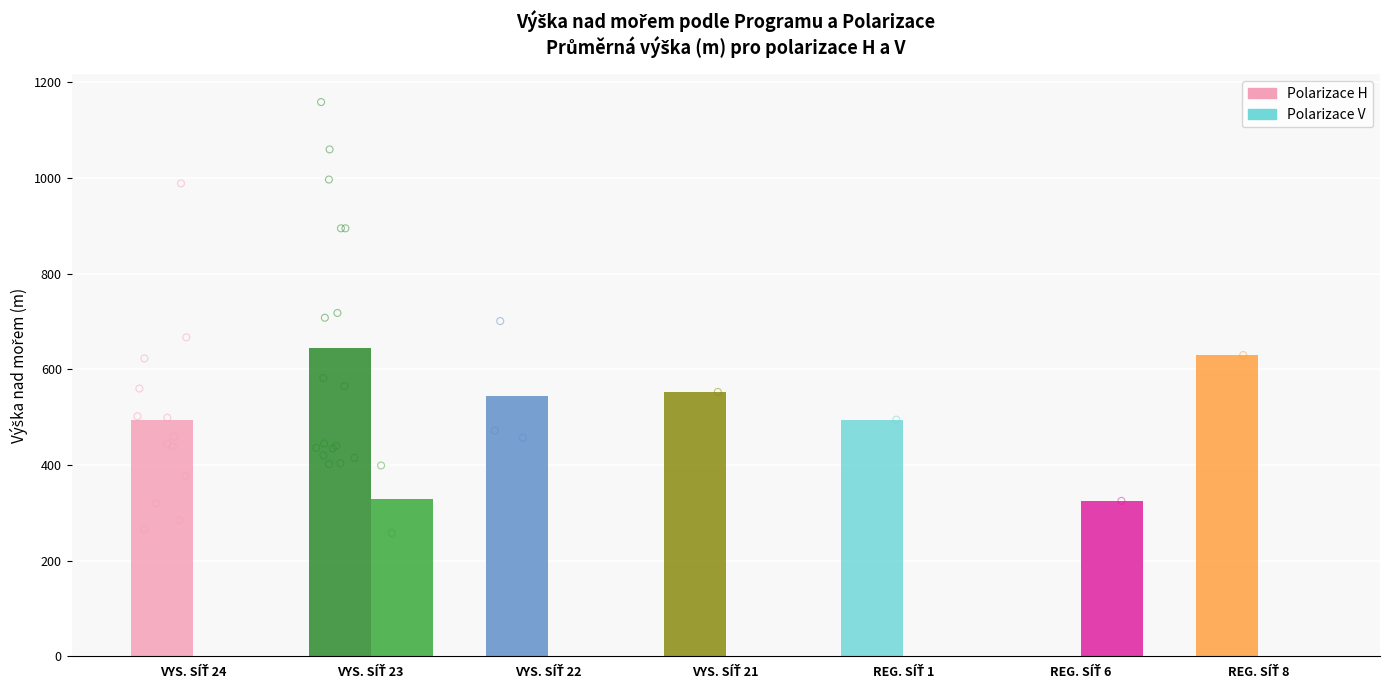

At how many categories does at least one series exceed 183?

7